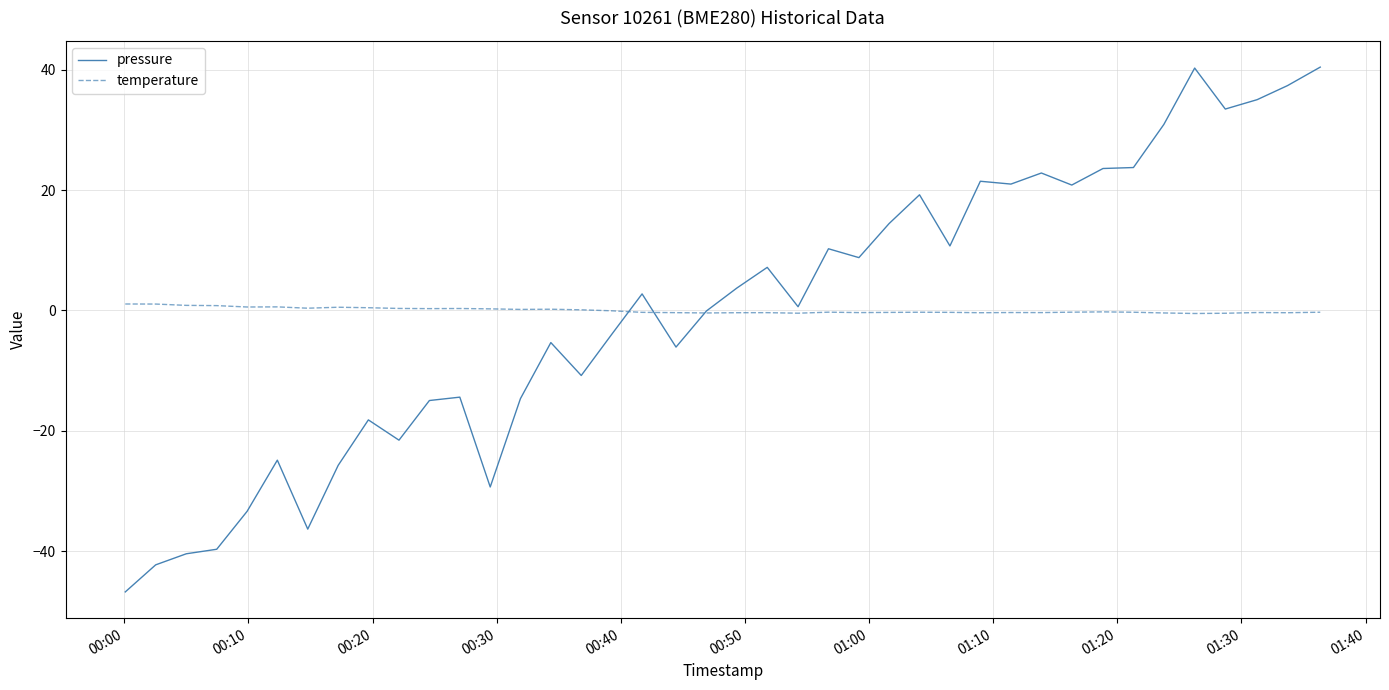

Is this an area chart (filled region under the line)?

No